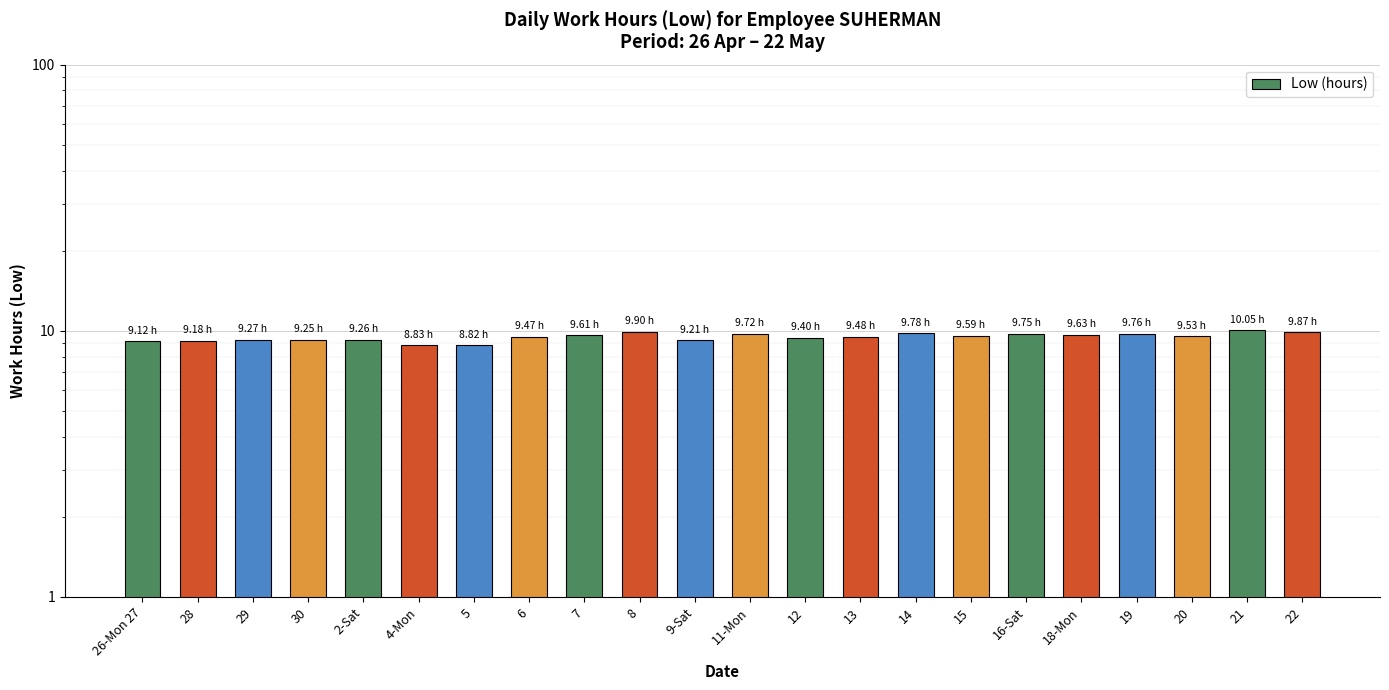

At which label is the value closest to 9?

26-Mon 27